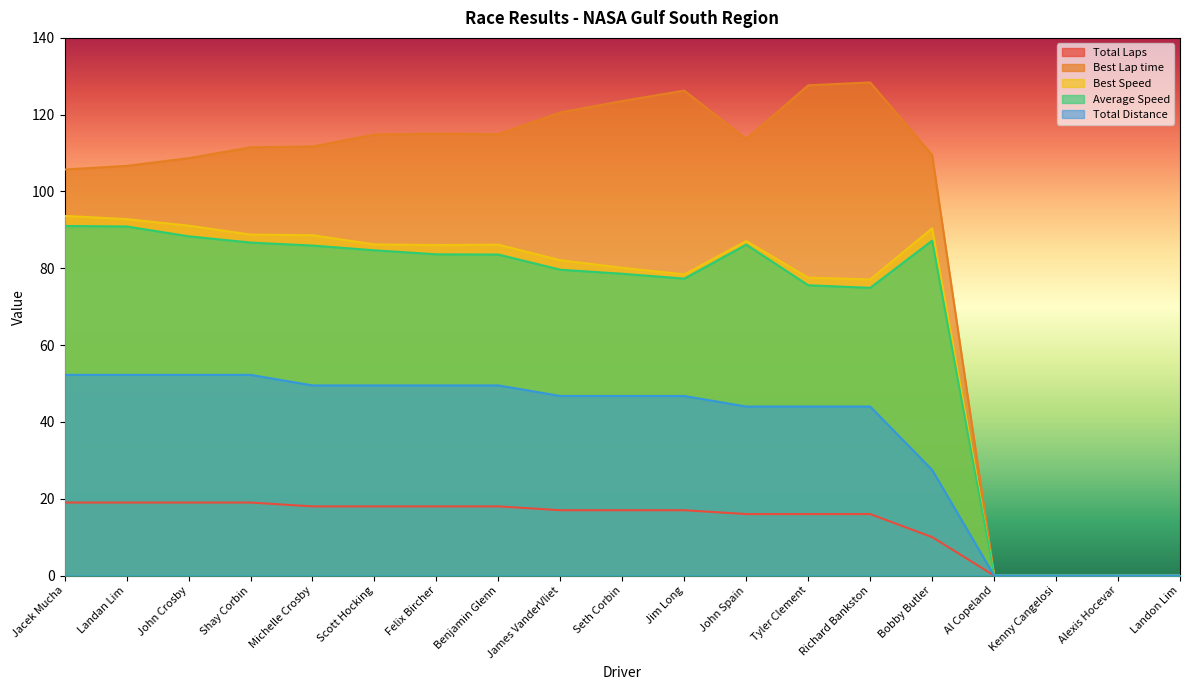

What is the difference between the Best Lap time values at Jim Long and Benjamin Glenn?

11.3